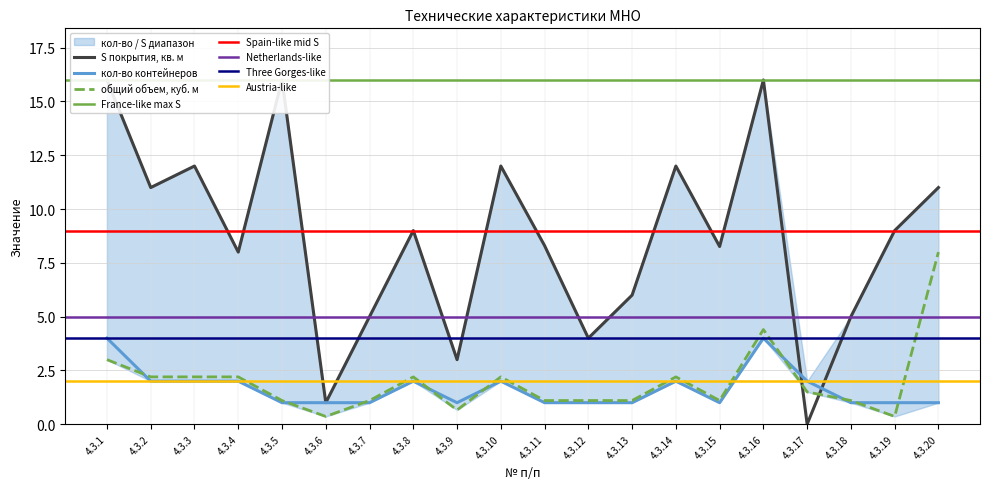

At 4.3.18, list the series in order from largest to smallest.

S покрытия, кв. м, общий объем, куб. м, кол-во контейнеров